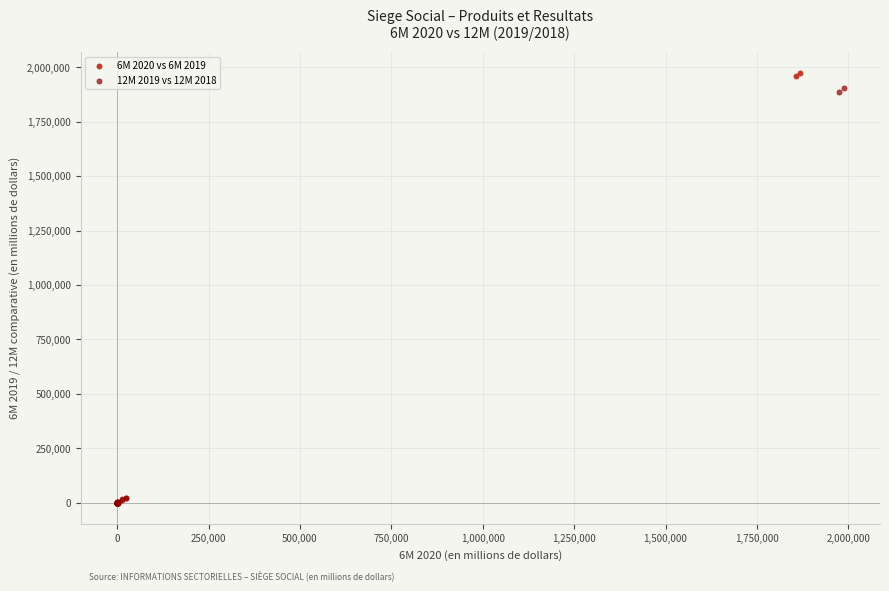

Which series has the largest Y range (max minus min)?

6M 2020 vs 6M 2019